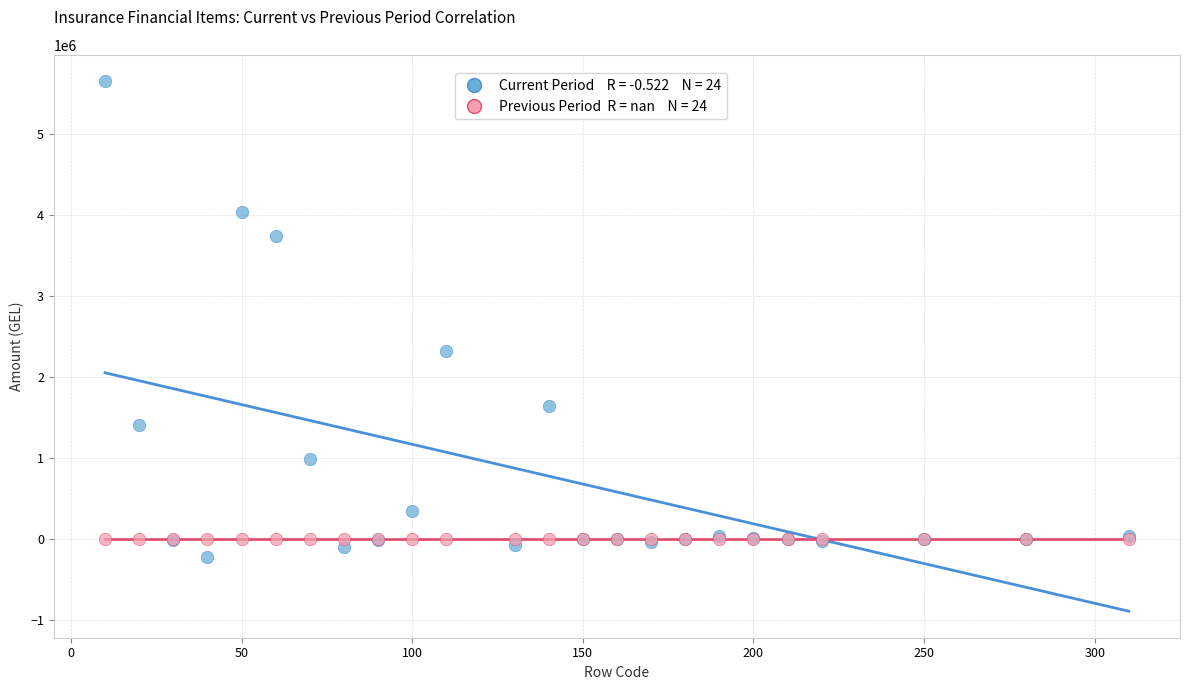

Across all series, what Y value is closest to 2713163?

2318461.6